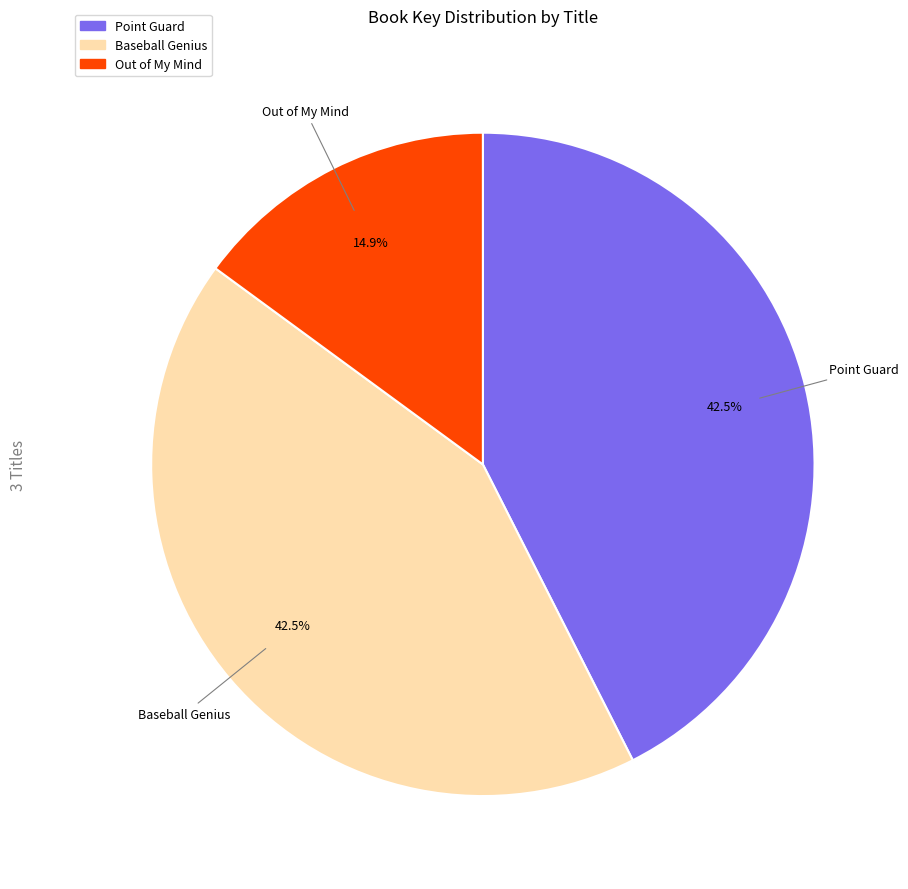

What is the ratio of the value at Point Guard to the value at Baseball Genius?

1.0